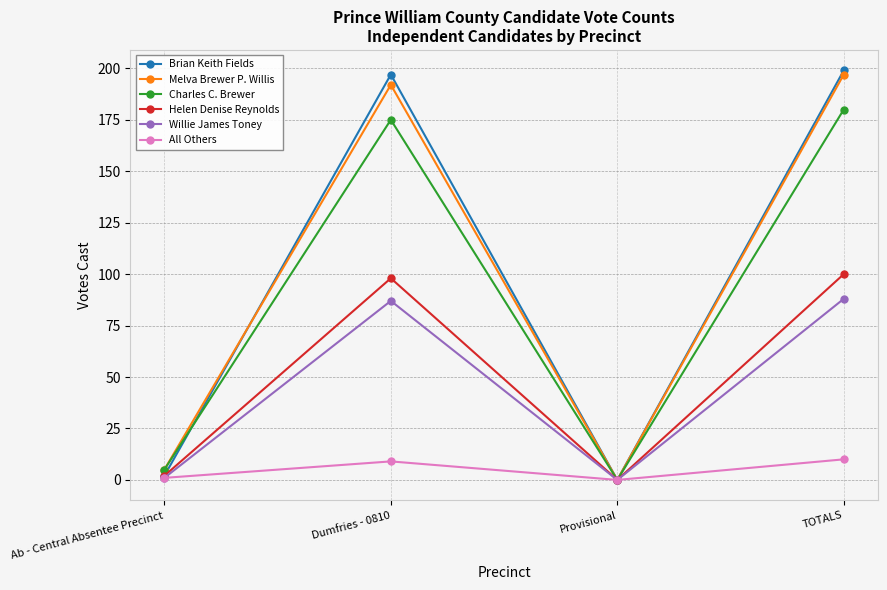

At which category does Helen Denise Reynolds reach its first local peak?

Dumfries - 0810